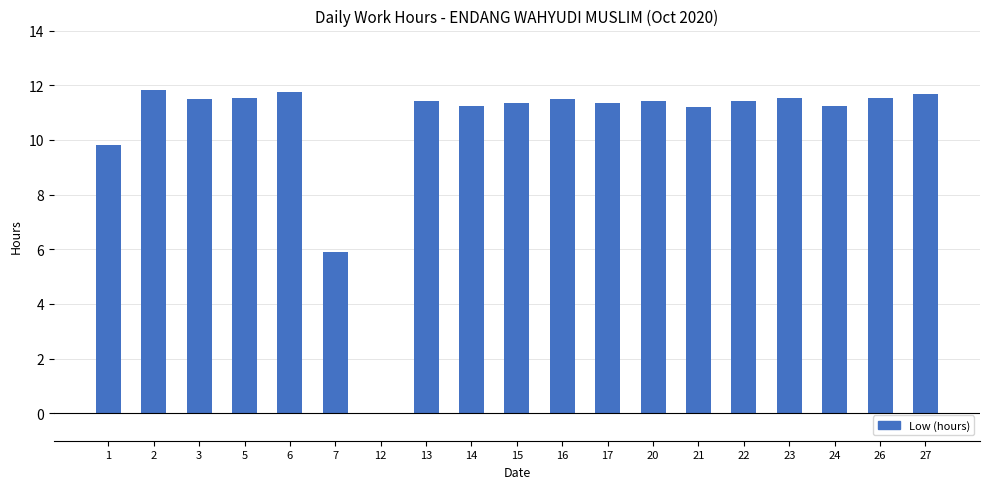

At which label is the value closest to 5?

7